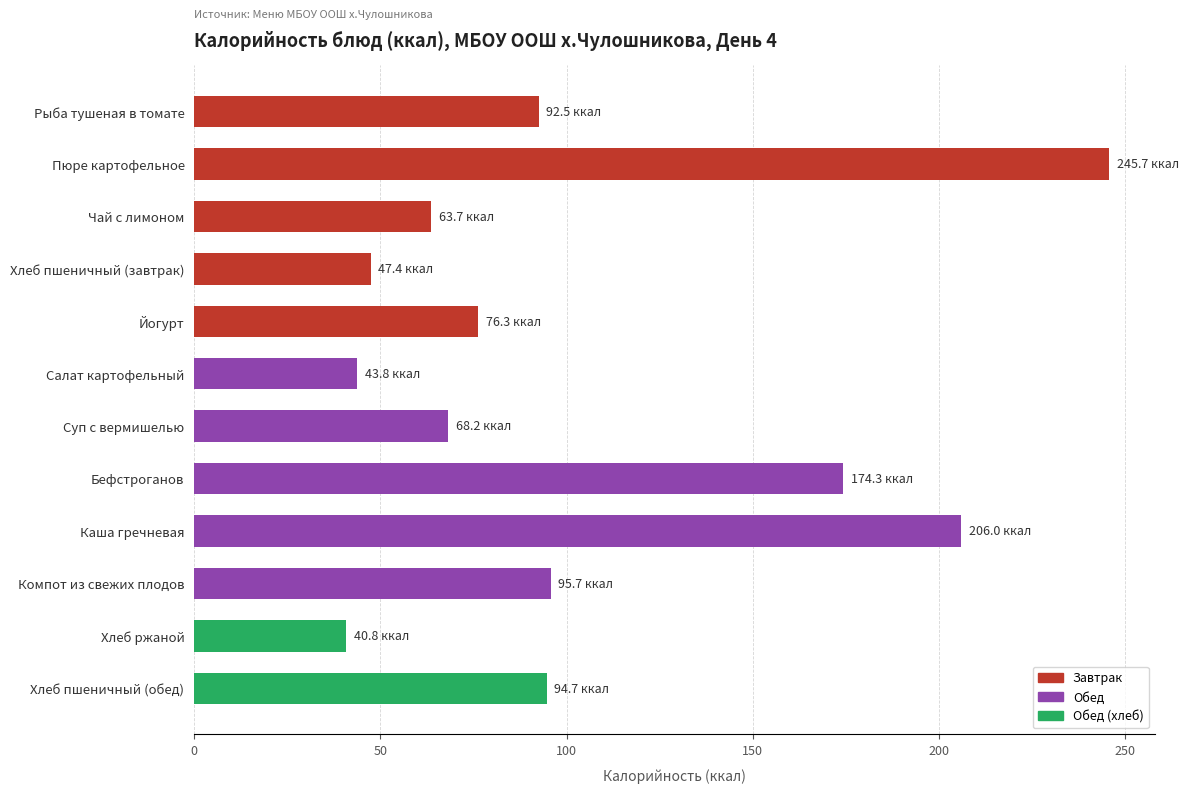

What is the label of the 7th bar from the bottom?

Салат картофельный